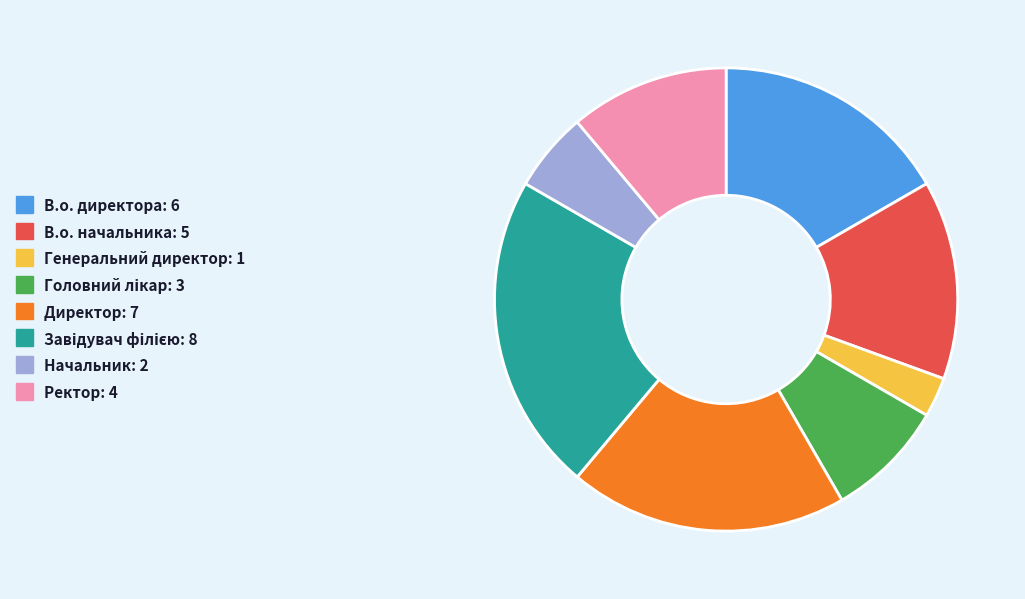

The В.о. директора: 6 slice represents 17% of the pie. True or false?

True